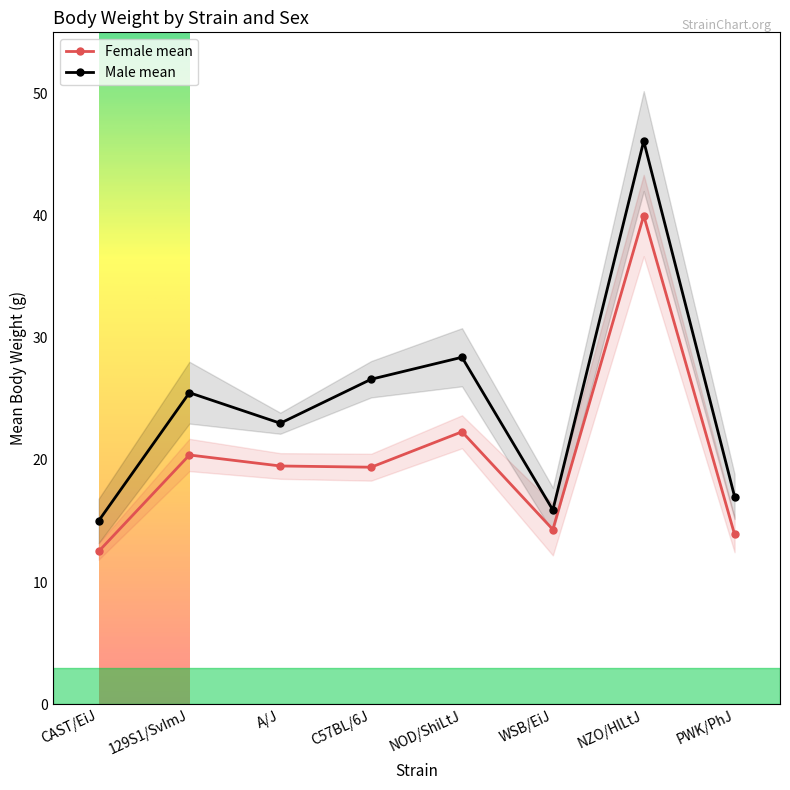

Reading left to right, list all the values displayed in this chart.

Female mean: 12.5	20.4	19.5	19.4	22.3	14.3	40.0	13.9
Male mean: 15.0	25.5	23.0	26.6	28.4	15.9	46.1	17.0